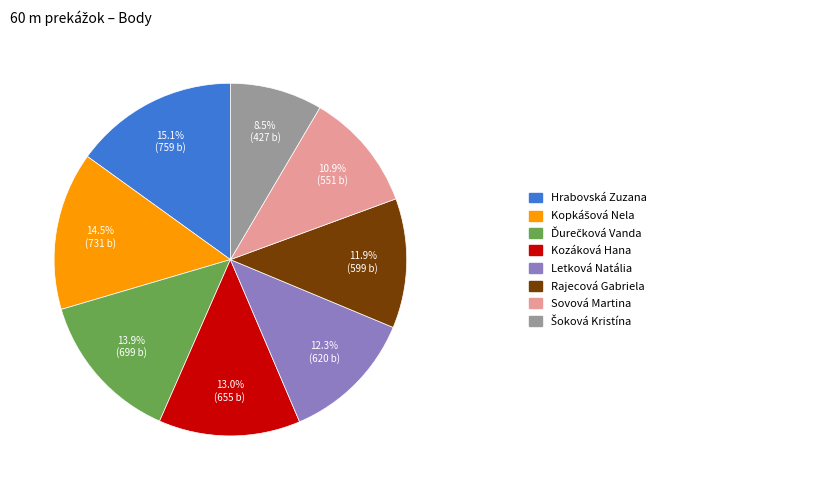

Does any single category account for the majority?

No